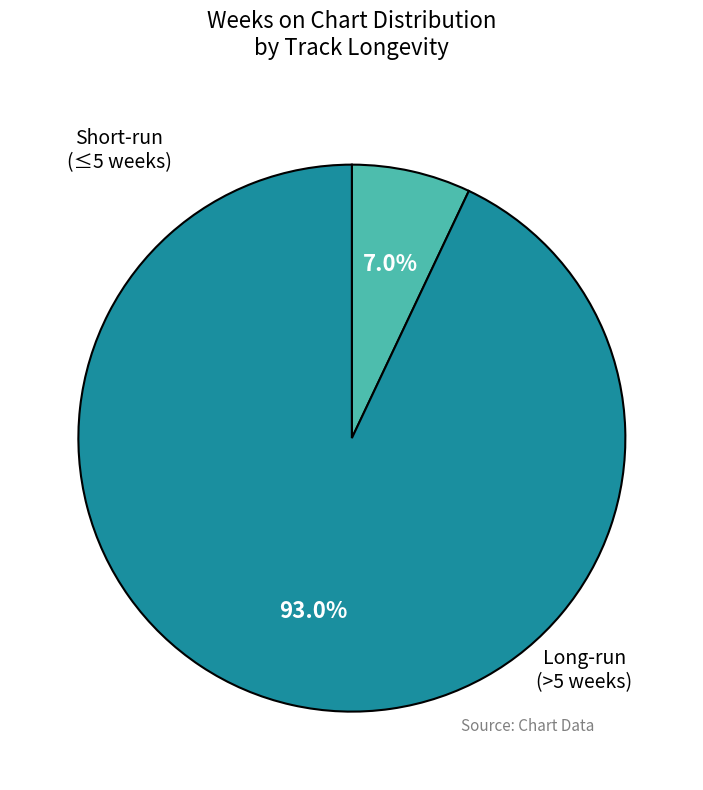

Is there a majority slice in this chart?

Yes